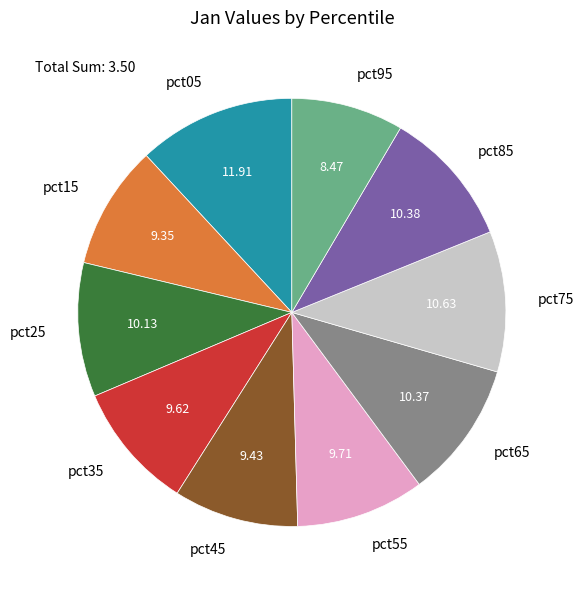

Does pct25 represent more than half of the total?

No